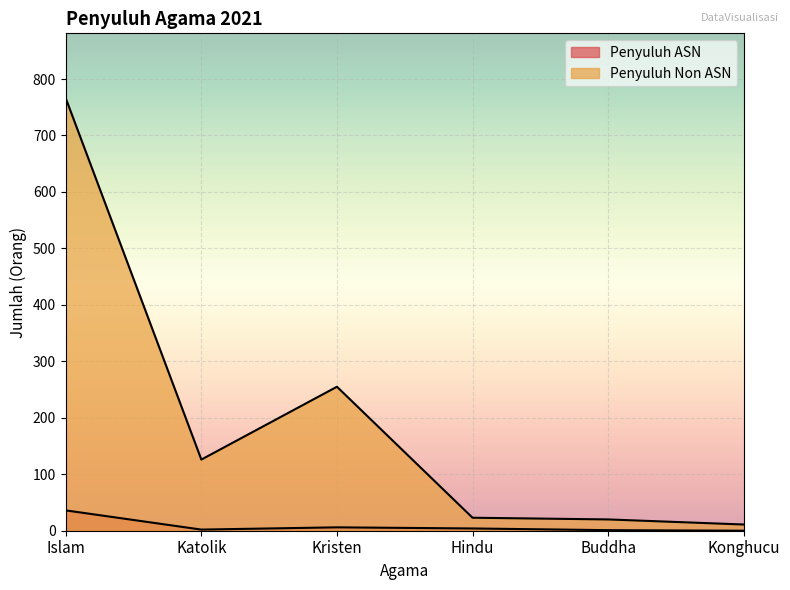

Which has a higher value, Konghucu or Kristen?

Kristen